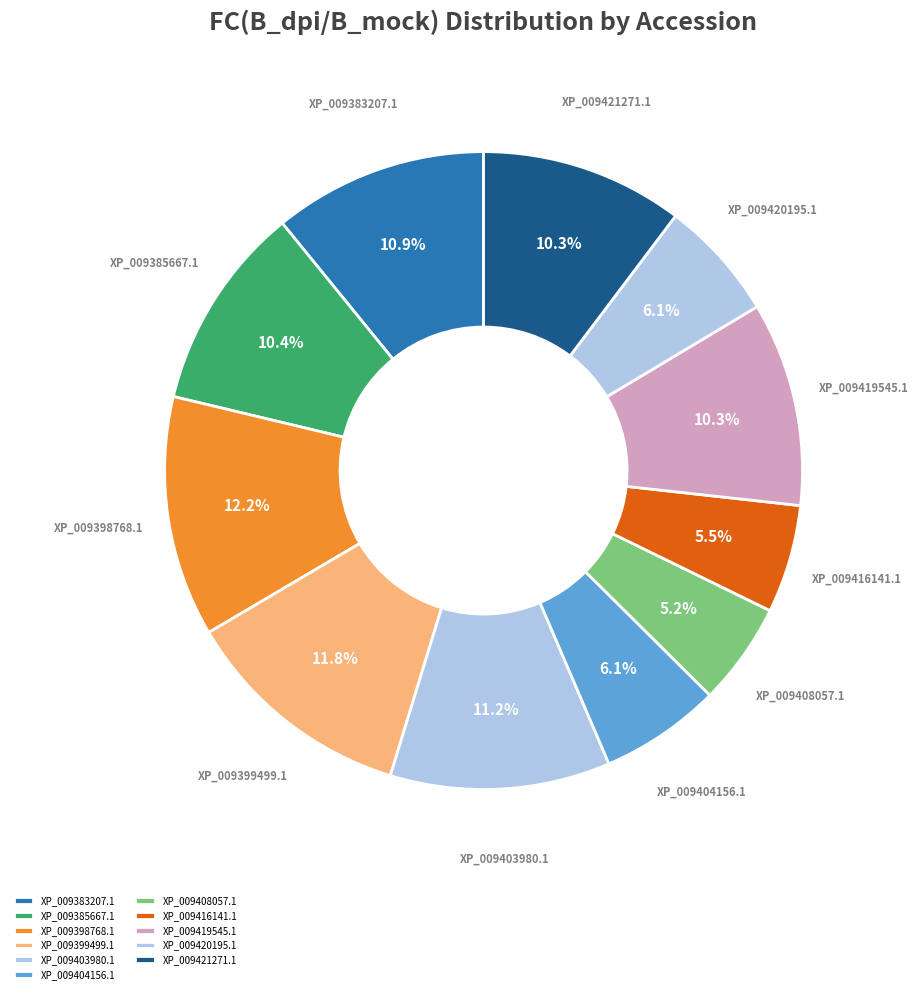

Between XP_009399499.1 and XP_009383207.1, which is larger?

XP_009399499.1